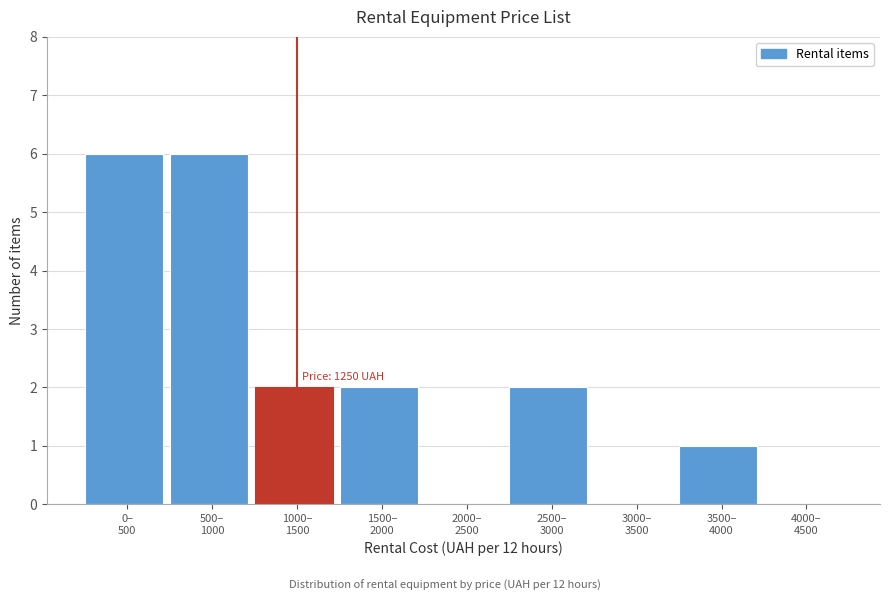

What is the maximum value shown in the chart?

6